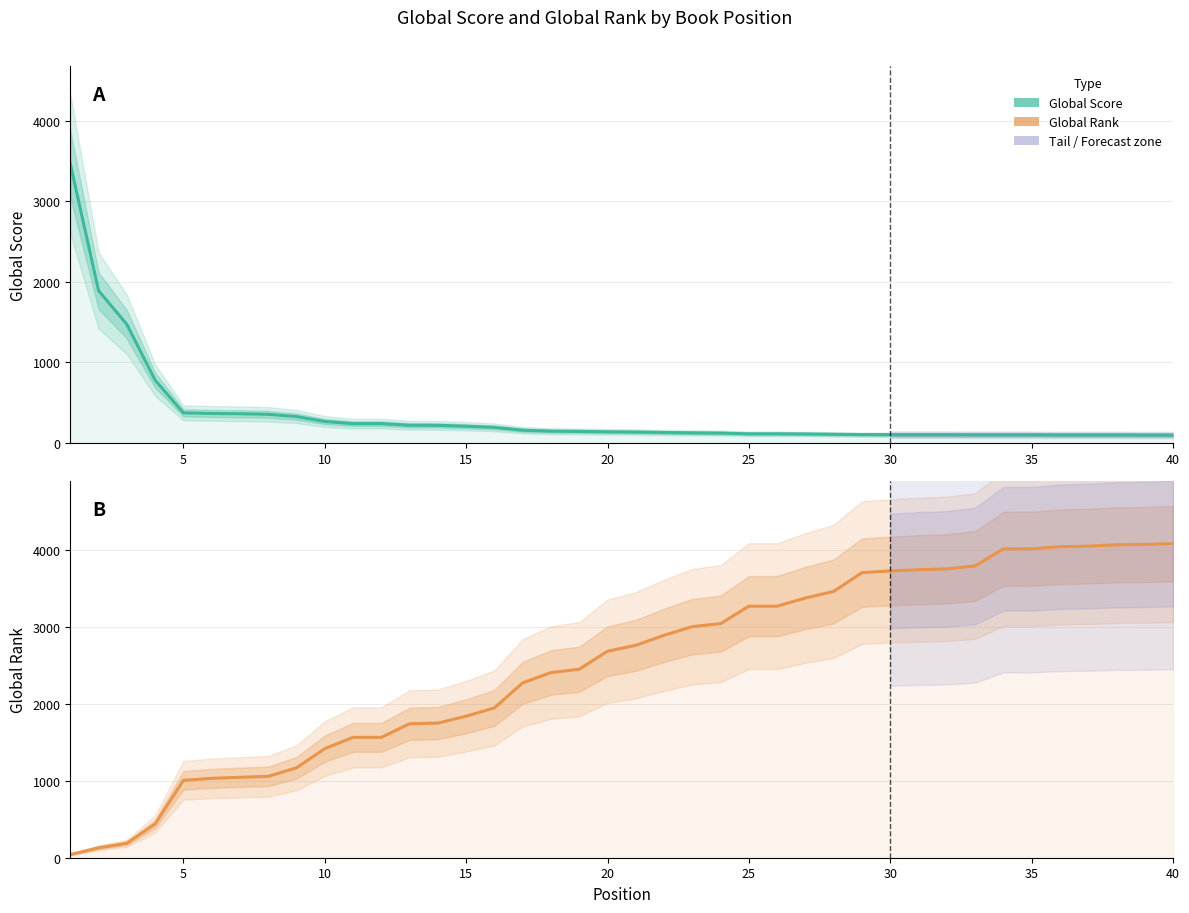

What is the difference between the second highest and second lowest values in the Global Score series?

1791